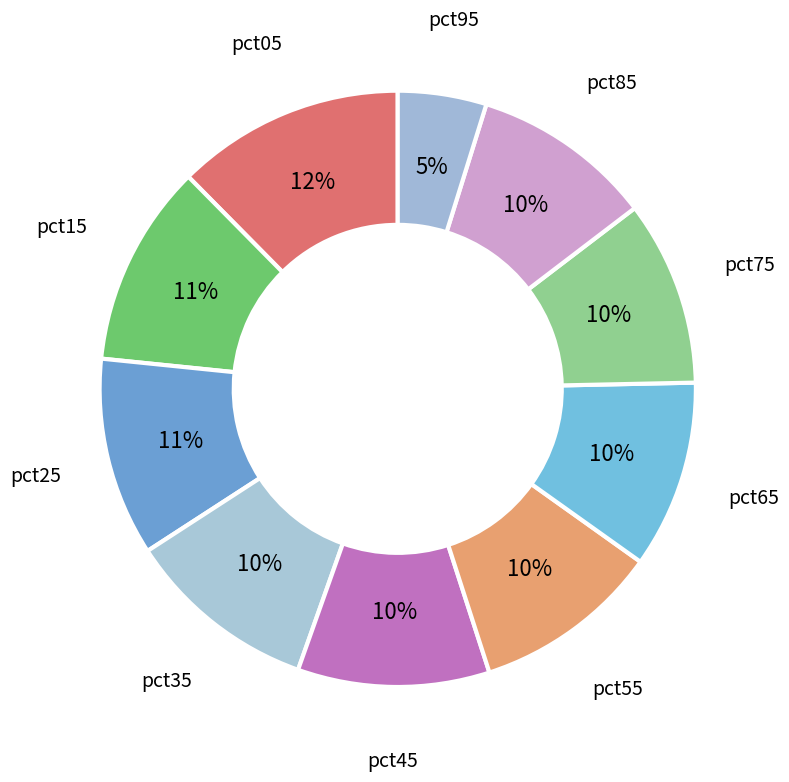

To the nearest percent, what is the combined percentage of pct95 and pct15?

16%